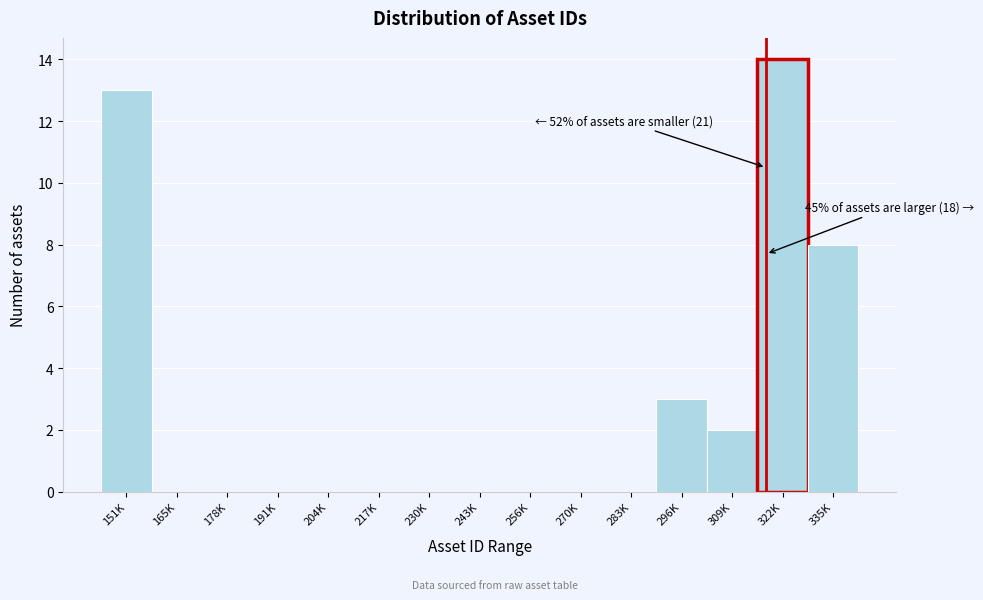

Reading left to right, transcribe all the data shown in this chart.

151K=13	165K=0	178K=0	191K=0	204K=0	217K=0	230K=0	243K=0	256K=0	270K=0	283K=0	296K=3	309K=2	322K=14	335K=8